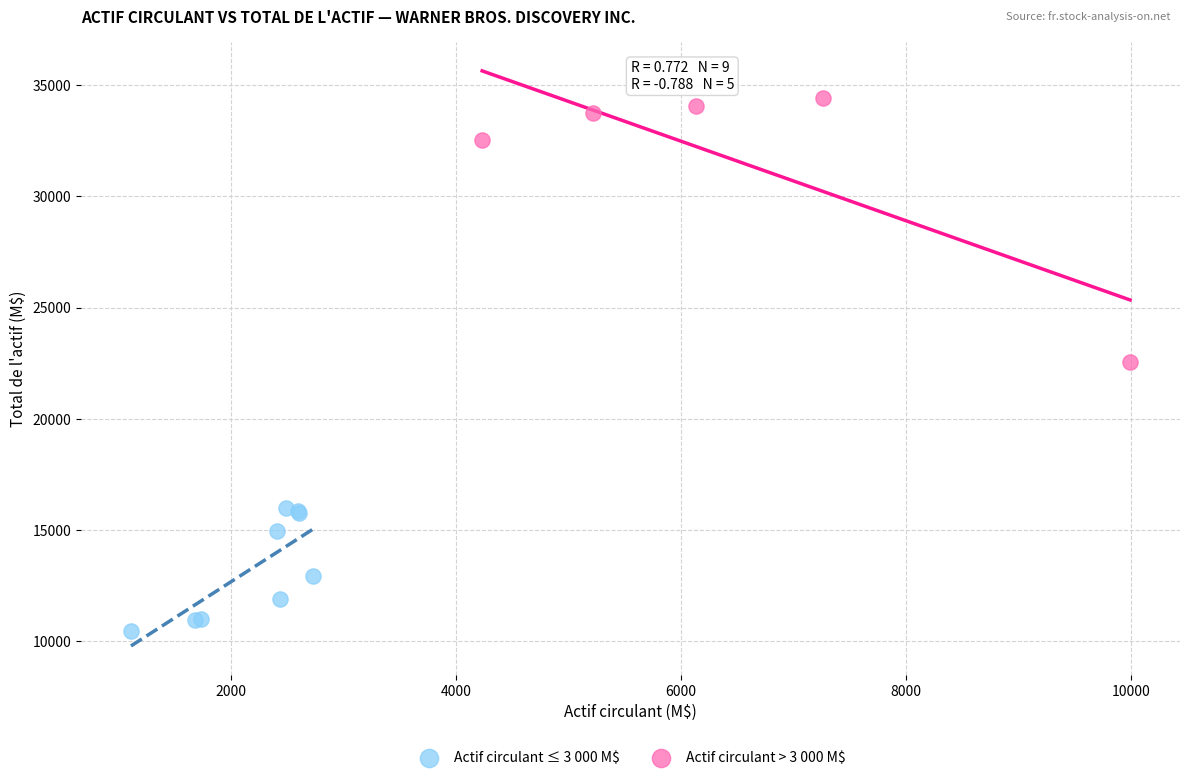

Which series reaches the maximum Y coordinate?

Actif circulant > 3 000 M$